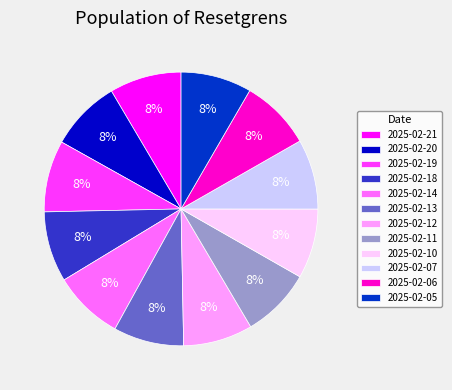

True or false: 2025-02-07 accounts for 1% of the total.

False